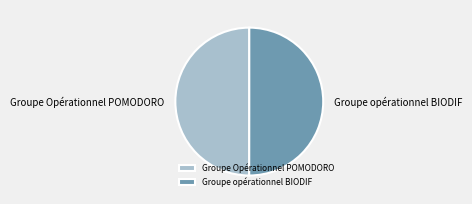

Approximately how many times larger is the value at Groupe opérationnel BIODIF compared to Groupe Opérationnel POMODORO?

1.0